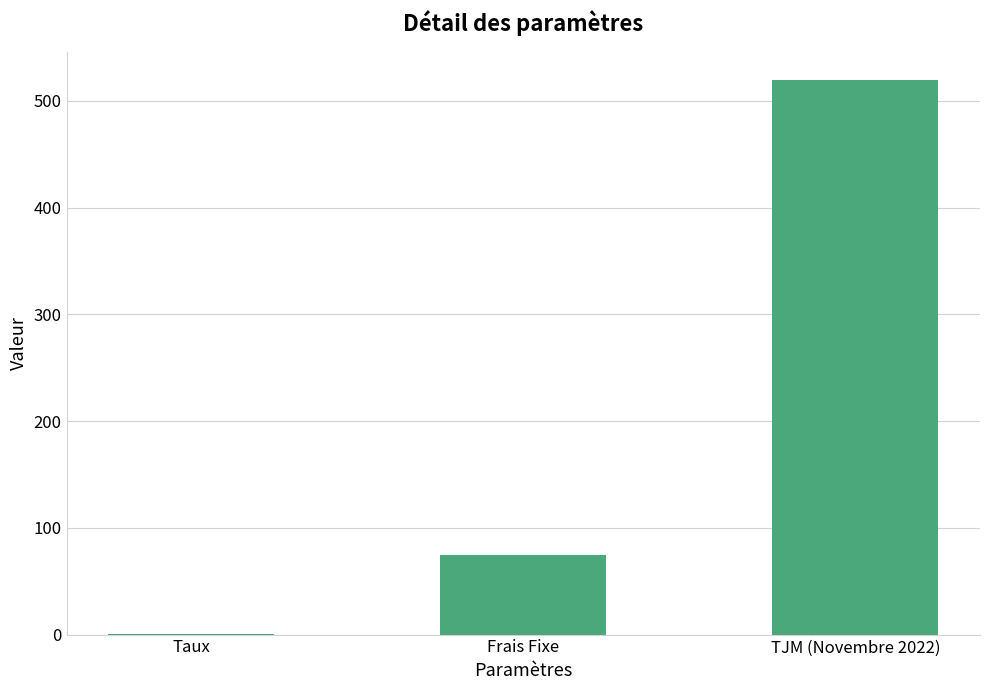

True or false: the data shows 110.8 at Frais Fixe.

False